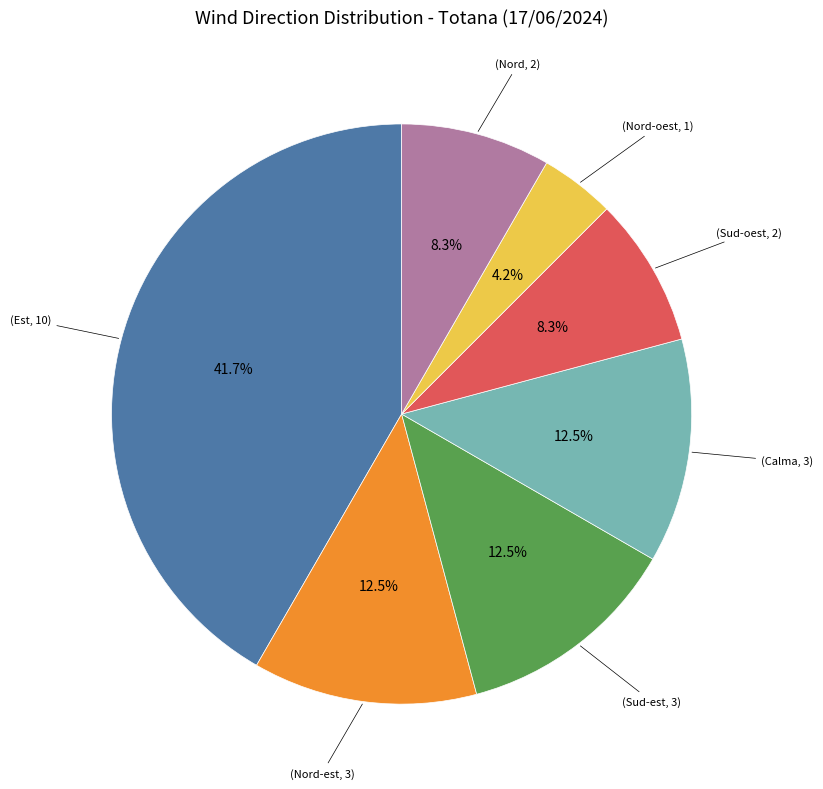

Is there a majority slice in this chart?

No